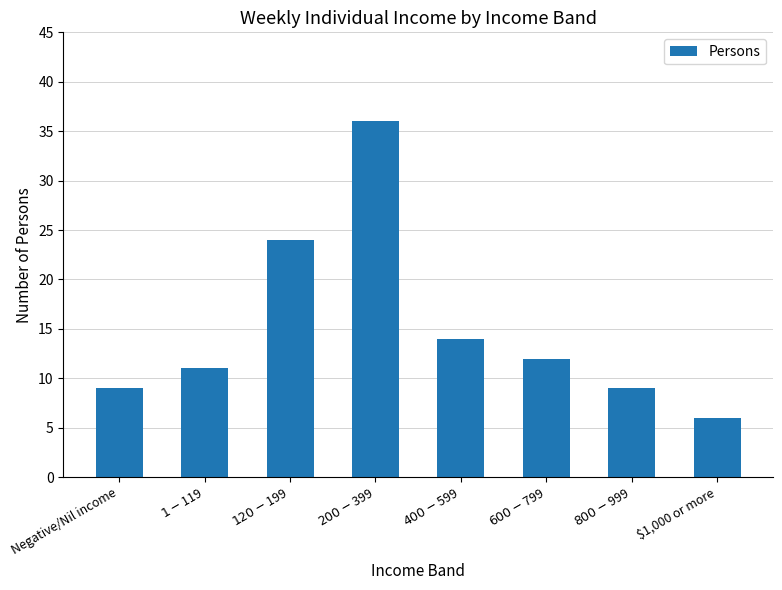

How many values are below 12?

4